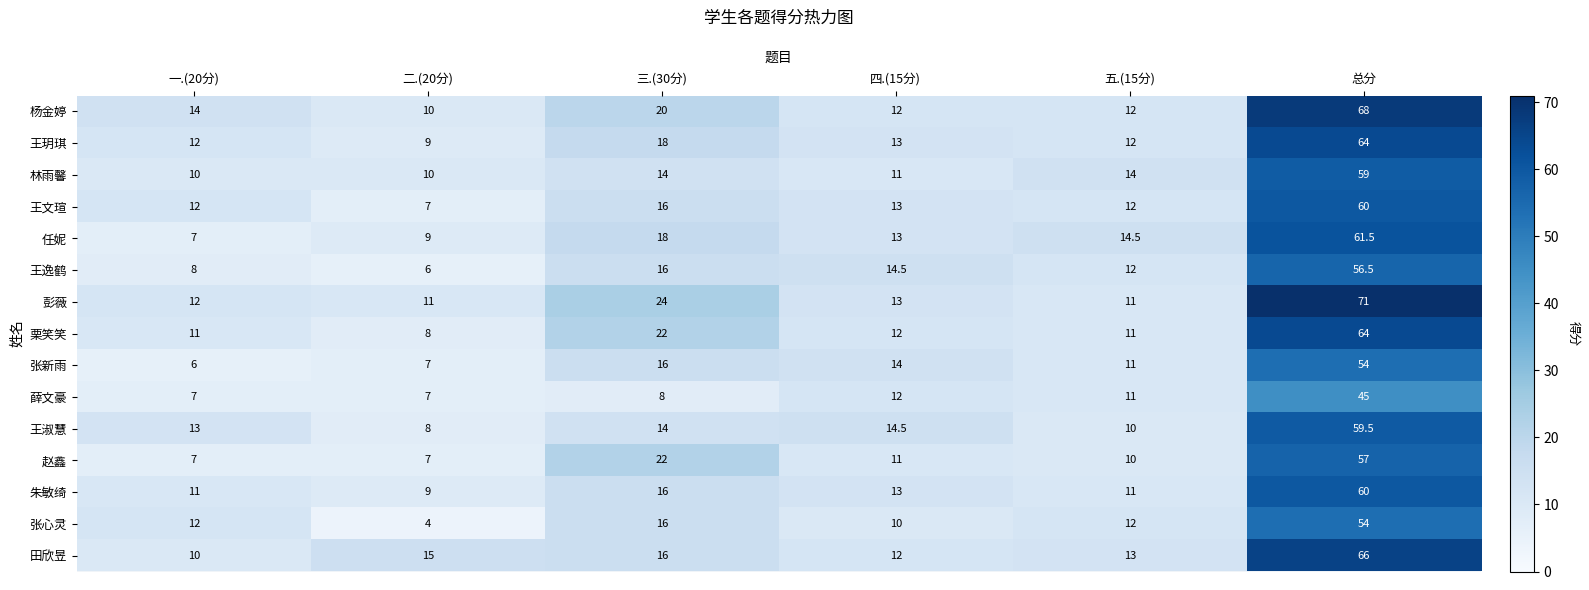

The value of 田欣昱 at 总分 is 66.0. True or false?

True